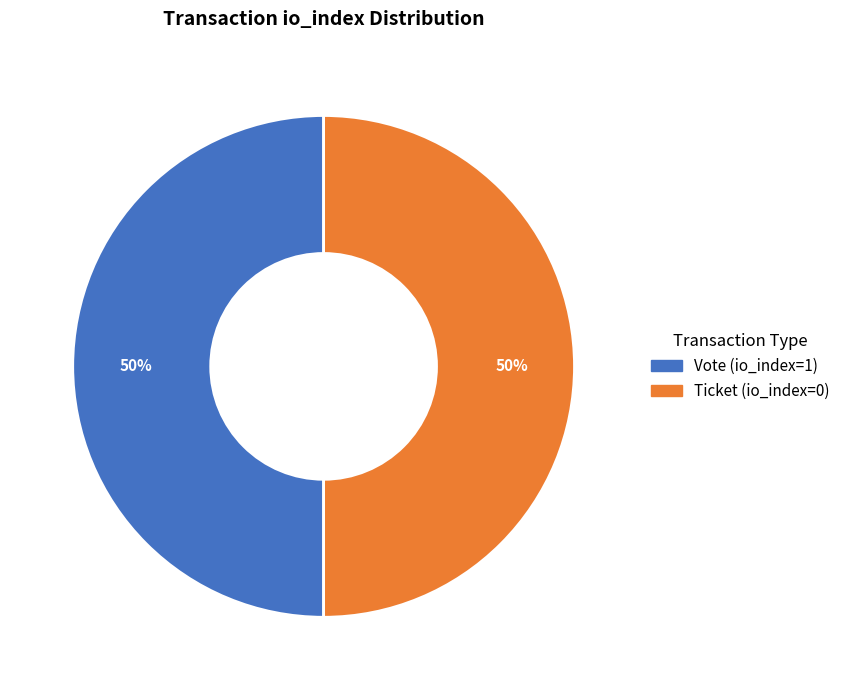

How many slices are in this pie chart?

2